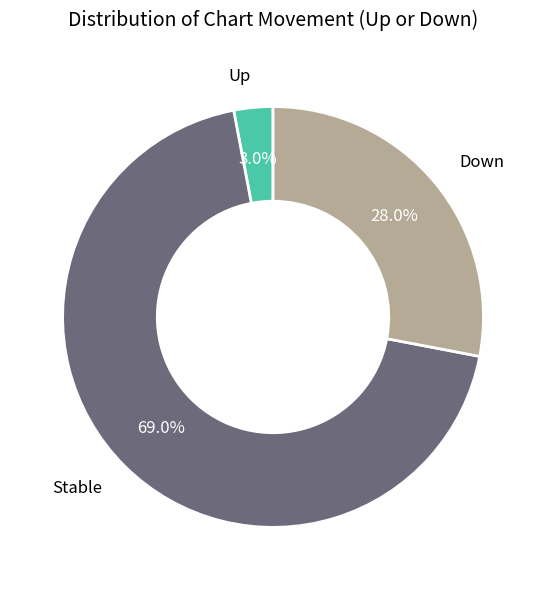

Which slice is the largest?

Stable